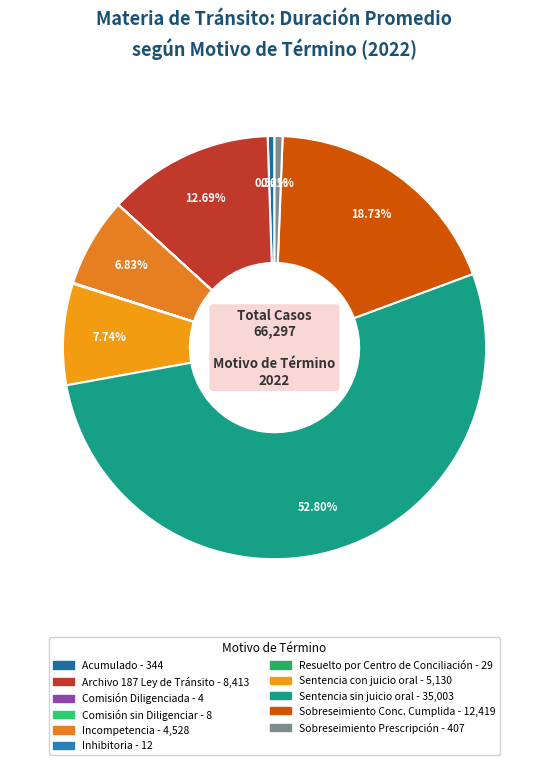

How many slices are in this pie chart?

11